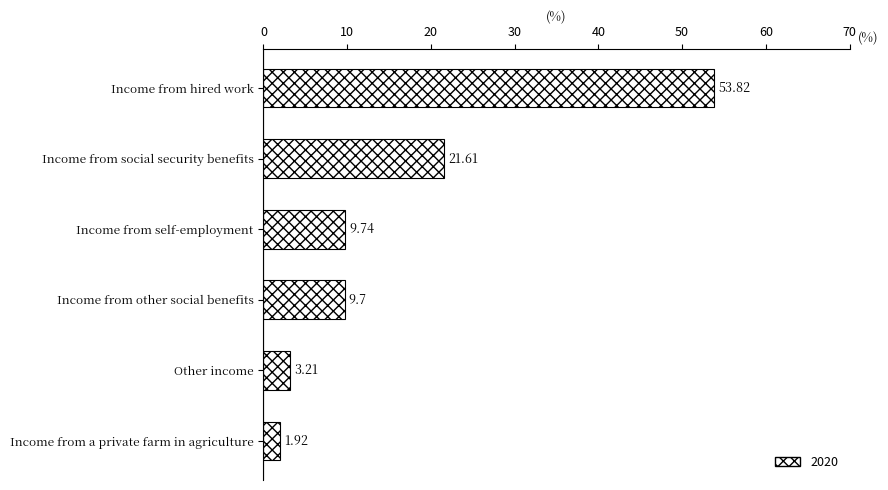

At which category does the chart reach its minimum across all series?

Income from a private farm in agriculture